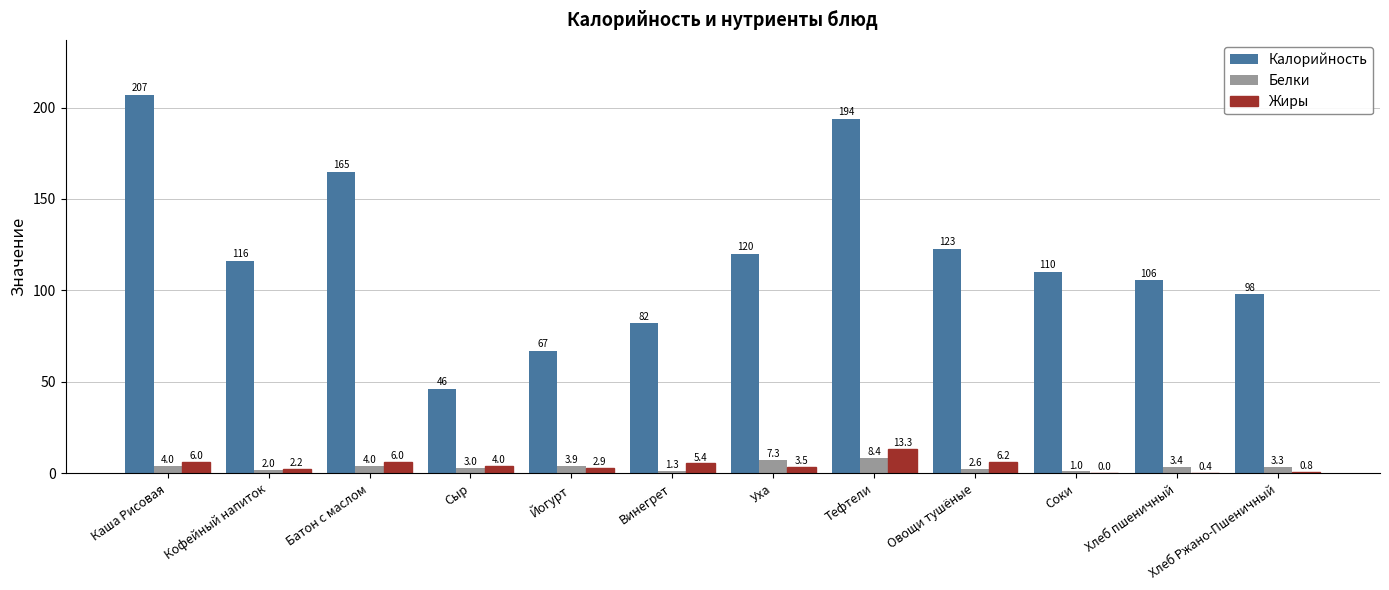

Where does the Жиры series first go above 4?

Каша Рисовая